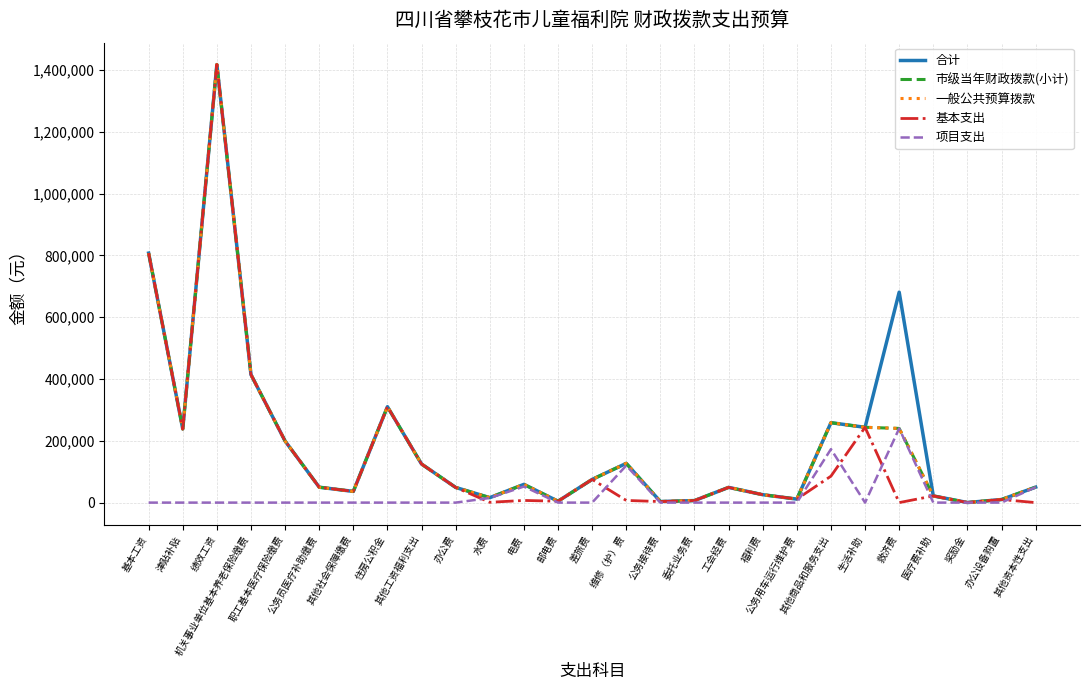

What position from the left is 公务用车运行维护费?

20